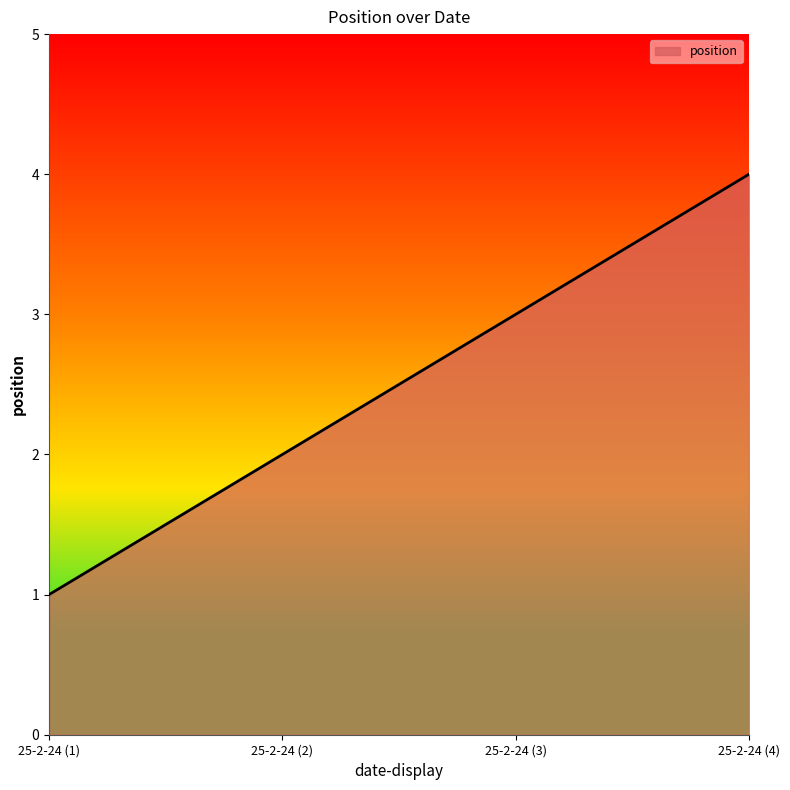

Rank the categories by value from lowest to highest.

25-2-24 (1), 25-2-24 (2), 25-2-24 (3), 25-2-24 (4)